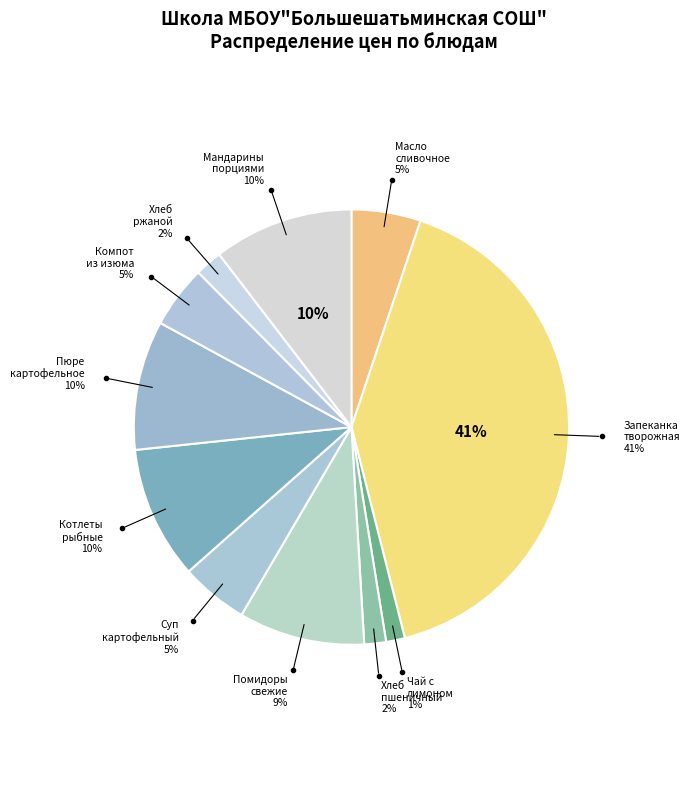

Does мандарины порциями account for over 50% of the chart?

No